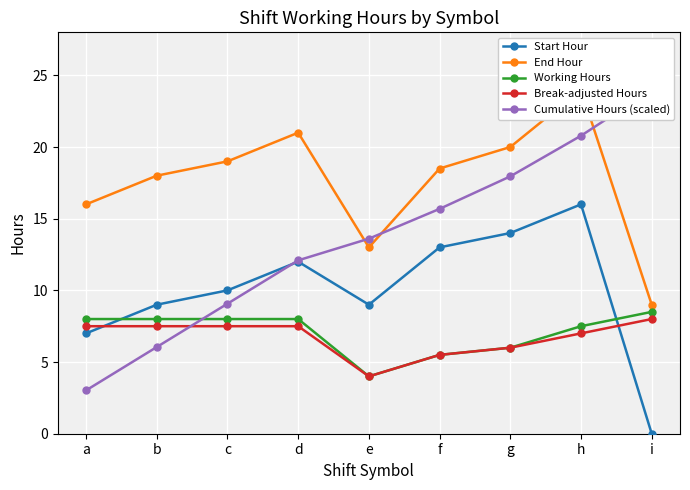

True or false: Cumulative Hours (scaled) has a value of 42.1 at i.

False